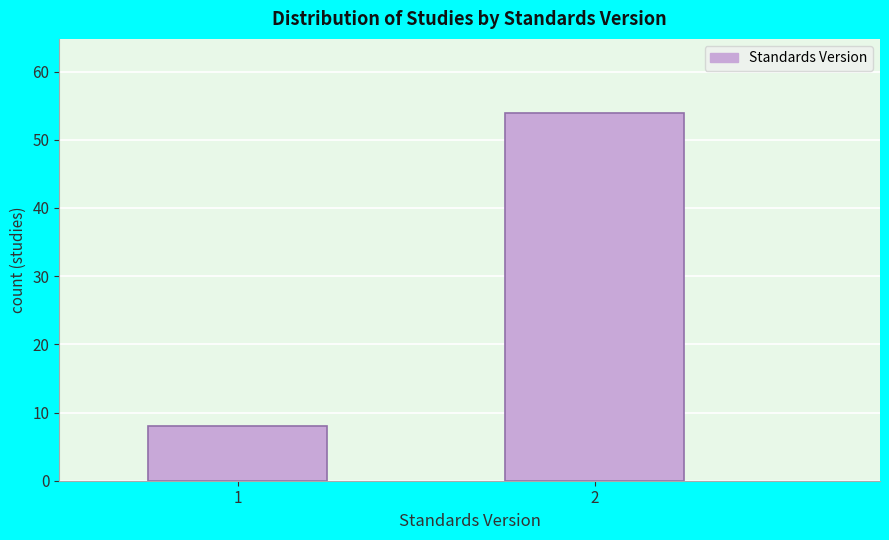

Reading left to right, what are all the values shown in this chart?

1=8	2=54